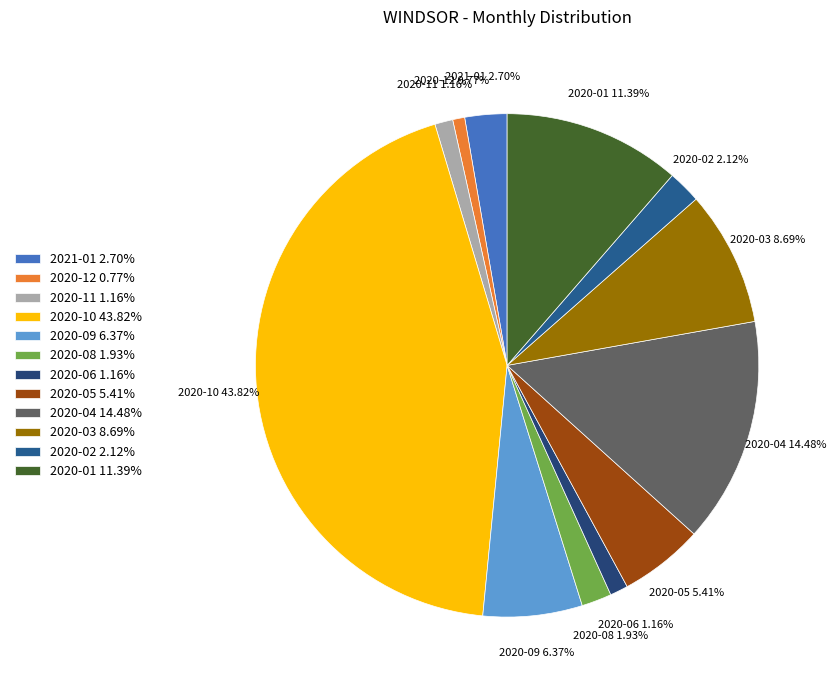

Combined, do 2020-01 11.39% and 2020-04 14.48% account for over 50%?

No